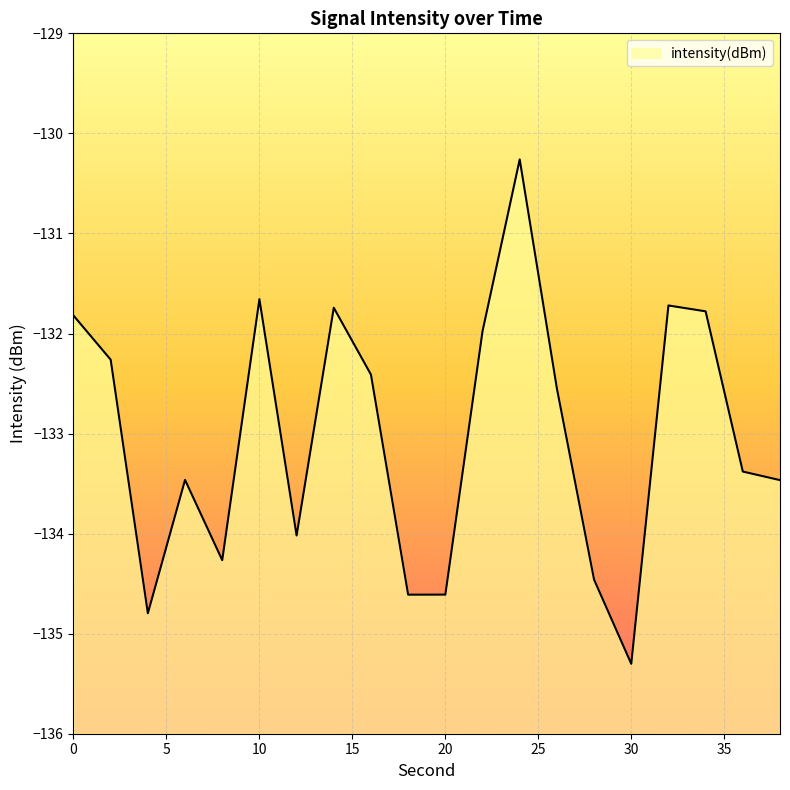

Count the number of data series in this chart.

1